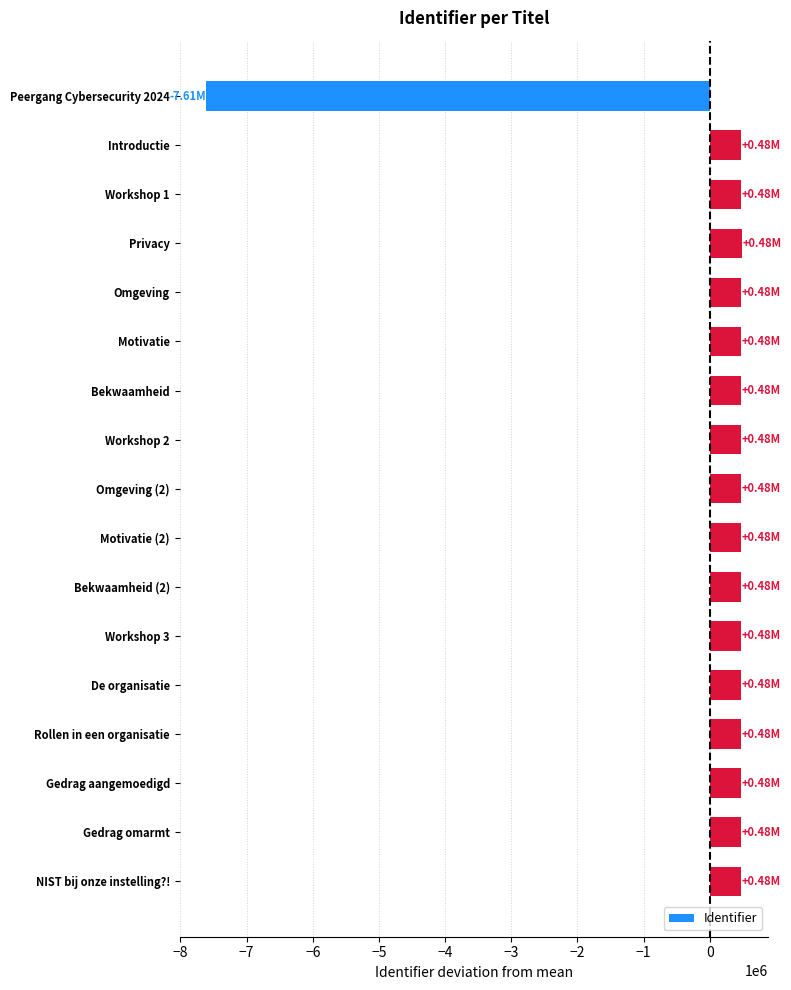

Are the bars grouped side by side (vs. stacked)?

No